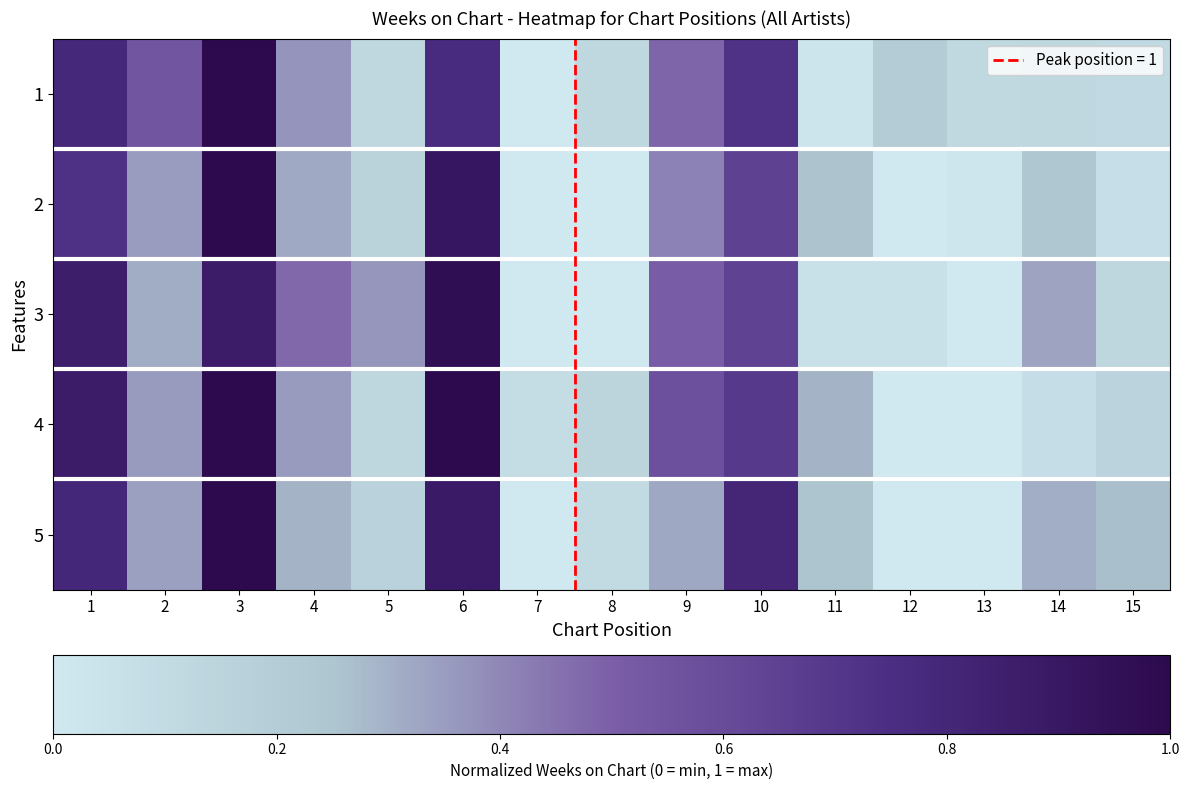

Reading left to right, extract all data points from this chart.

1: 1=0.8	2=0.5	3=1.0	4=0.4	5=0.1	6=0.8	7=0.0	8=0.1	9=0.5	10=0.7	11=0.0	12=0.2	13=0.1	14=0.1	15=0.1
2: 1=0.7	2=0.3	3=1.0	4=0.3	5=0.2	6=0.9	7=0.0	8=0.0	9=0.4	10=0.6	11=0.3	12=0.0	13=0.0	14=0.2	15=0.1
3: 1=0.9	2=0.3	3=0.9	4=0.5	5=0.4	6=1.0	7=0.0	8=0.0	9=0.5	10=0.6	11=0.1	12=0.1	13=0.0	14=0.3	15=0.1
4: 1=0.9	2=0.4	3=1.0	4=0.4	5=0.1	6=1.0	7=0.1	8=0.1	9=0.6	10=0.7	11=0.3	12=0.0	13=0.0	14=0.1	15=0.2
5: 1=0.8	2=0.3	3=1.0	4=0.3	5=0.2	6=0.9	7=0.0	8=0.1	9=0.3	10=0.8	11=0.3	12=0.0	13=0.0	14=0.3	15=0.3